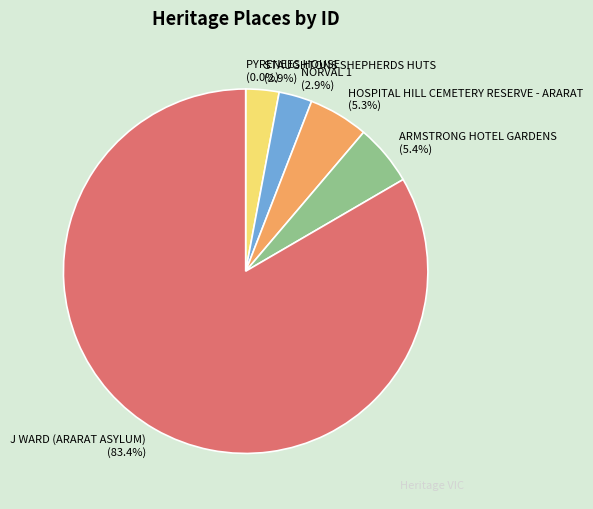

Does any single category account for the majority?

Yes